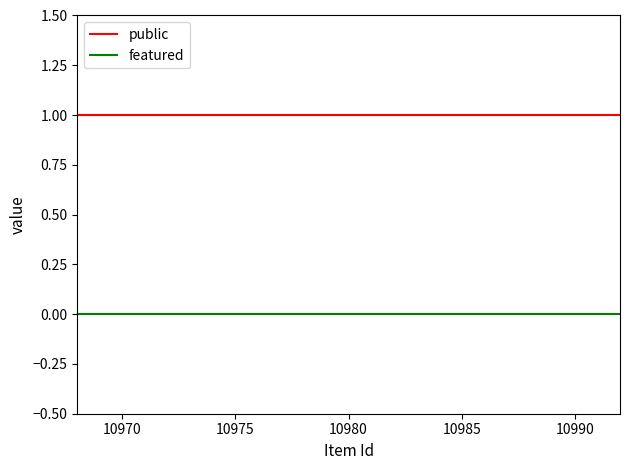

Rank the series by their average value, from lowest to highest.

featured, public